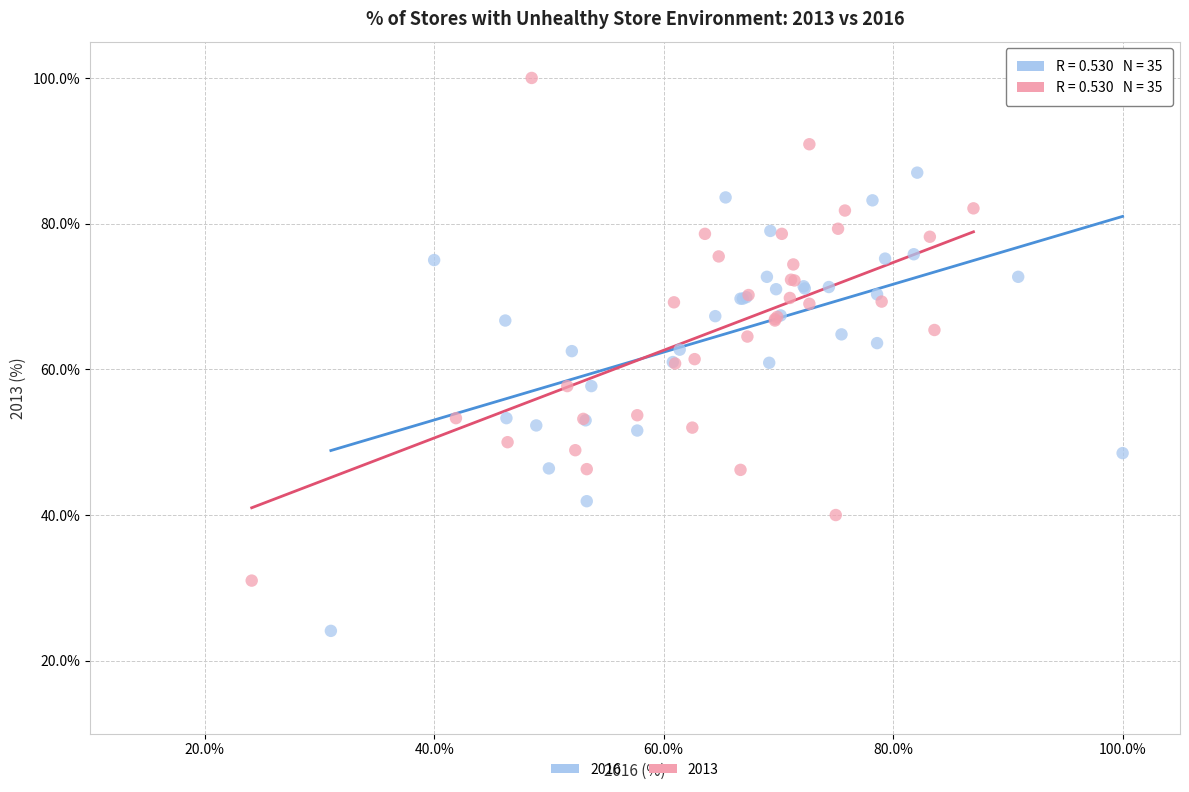

What are all the series names shown in the legend?

2016, 2013